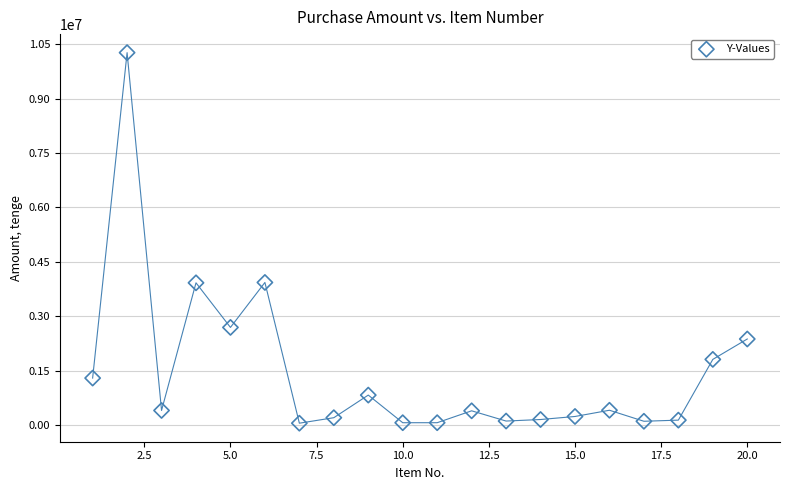

What is the range of Y values (max minus min)?

10219500